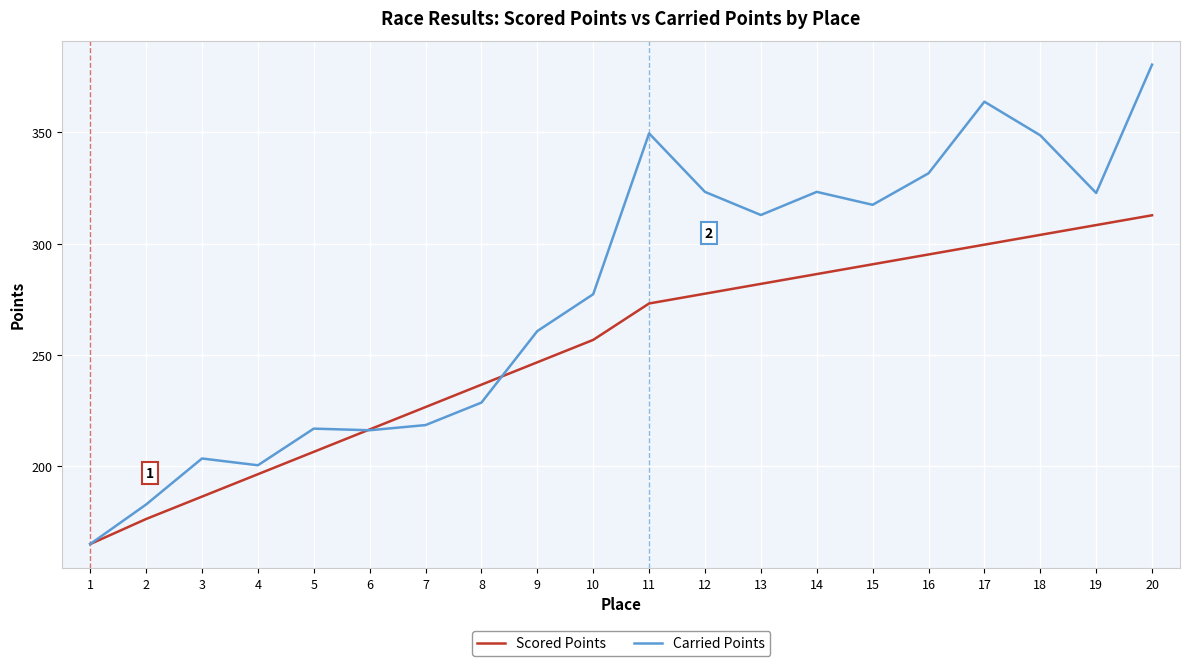

How many values in the Carried Points series are below 312?

10